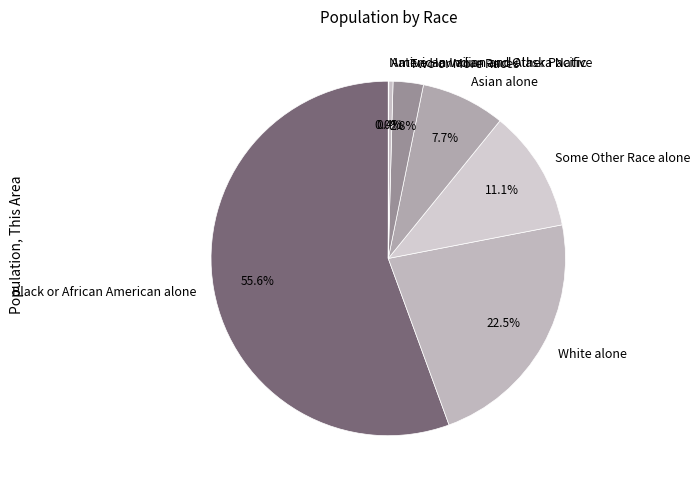

Which category has the biggest portion of the pie?

Black or African American alone